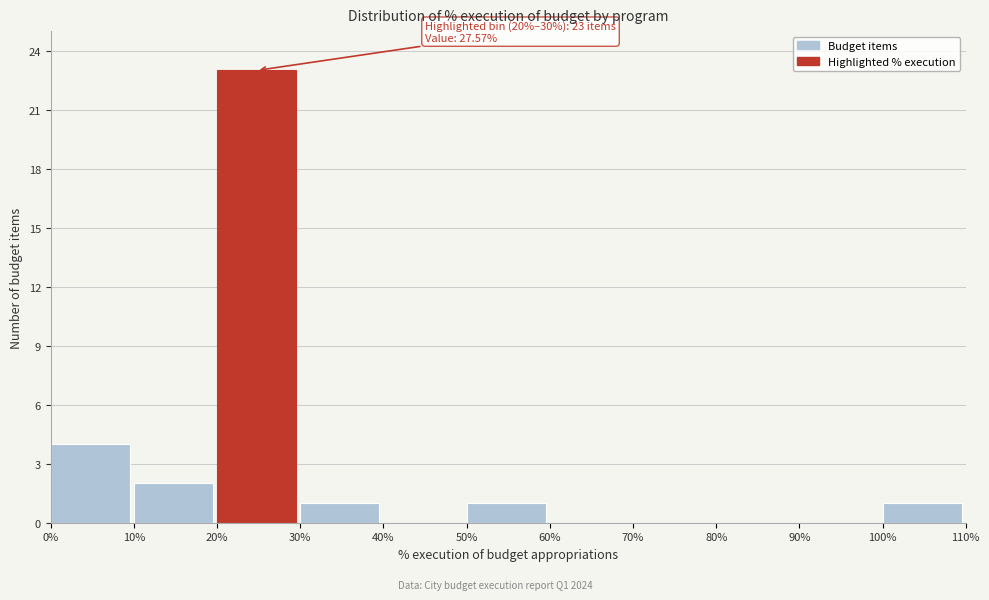

Over which range of the x-axis is the bar tallest?

20% to 30%